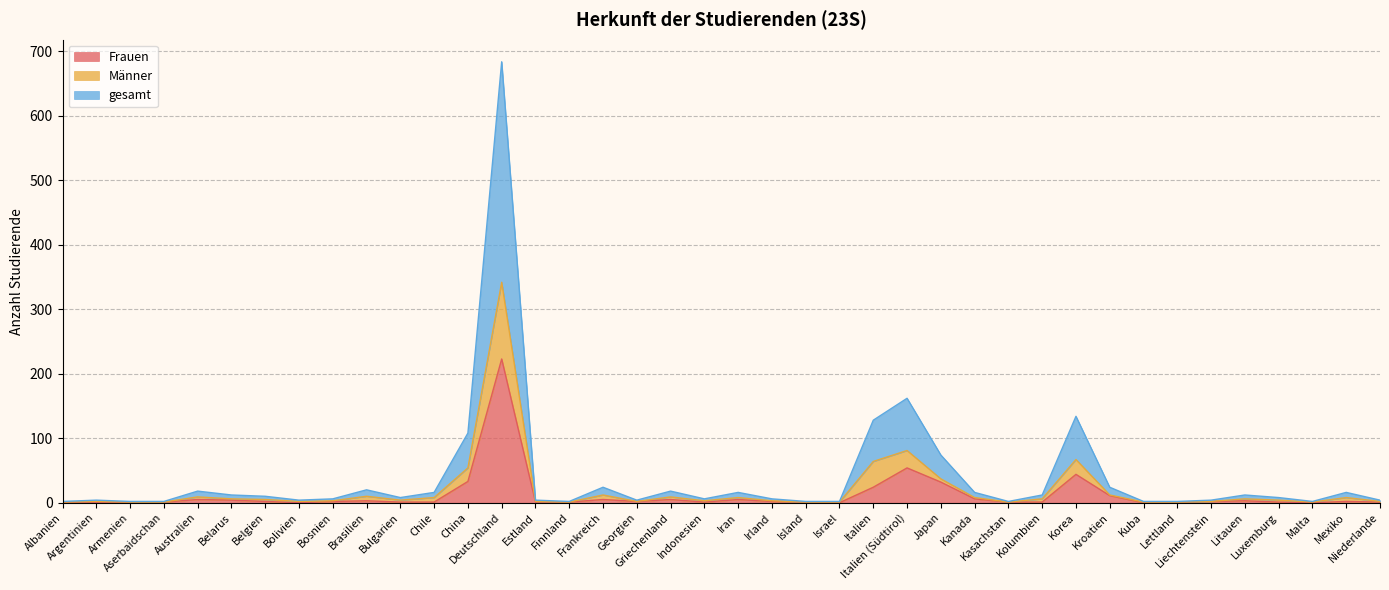

Reading left to right, transcribe all the data shown in this chart.

Frauen: 0	0	1	1	5	4	2	0	2	3	1	1	33	223	1	1	5	2	5	1	5	2	1	0	24	54	32	6	1	1	44	11	0	1	2	3	1	0	2	1
Männer: 1	2	1	1	9	6	5	2	3	10	4	8	54	342	2	1	12	2	9	3	8	3	1	1	64	81	37	8	1	6	67	12	1	1	2	6	4	1	8	2
gesamt: 2	4	2	2	18	12	10	4	6	20	8	16	108	684	4	2	24	4	18	6	16	6	2	2	128	162	74	16	2	12	134	24	2	2	4	12	8	2	16	4